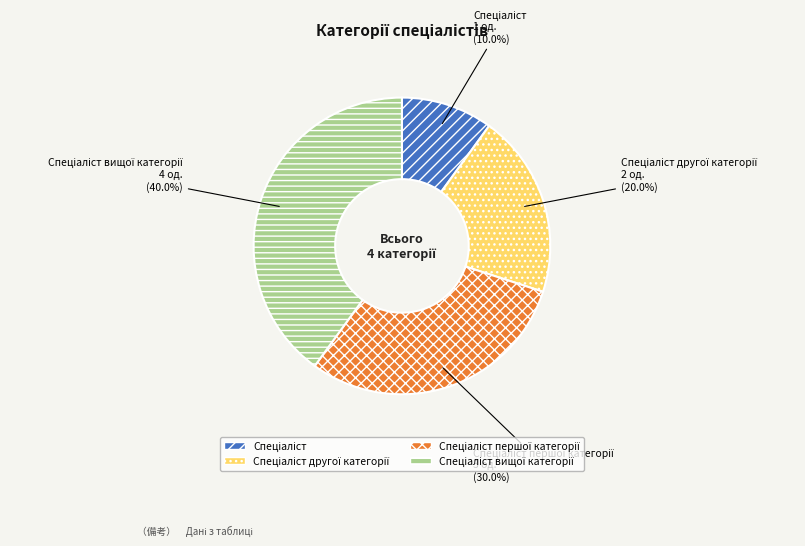

Is there a majority slice in this chart?

No